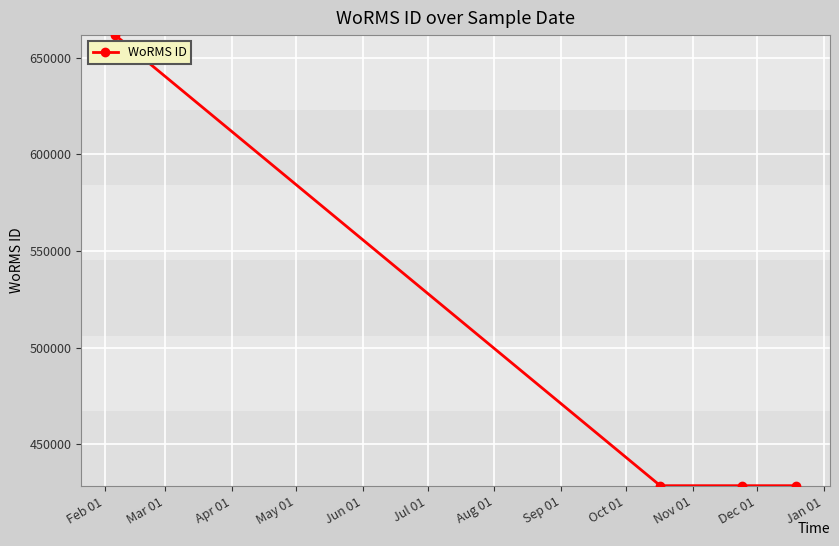

What is the value of the 2nd point from the left?

428522